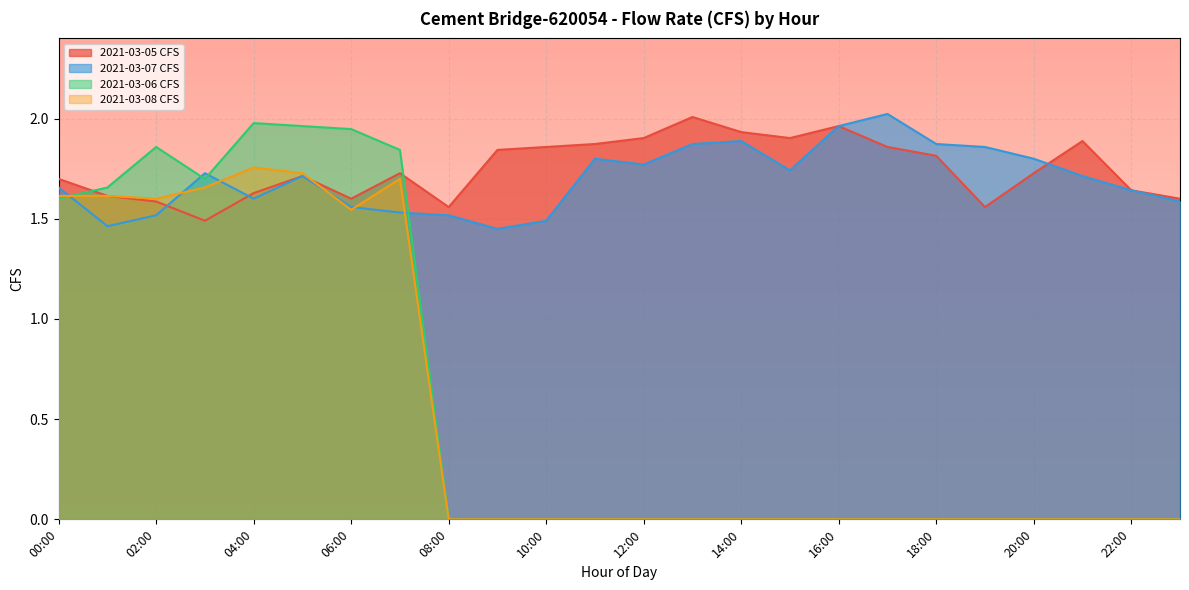

Which series has the largest range (max minus min)?

2021-03-06 CFS